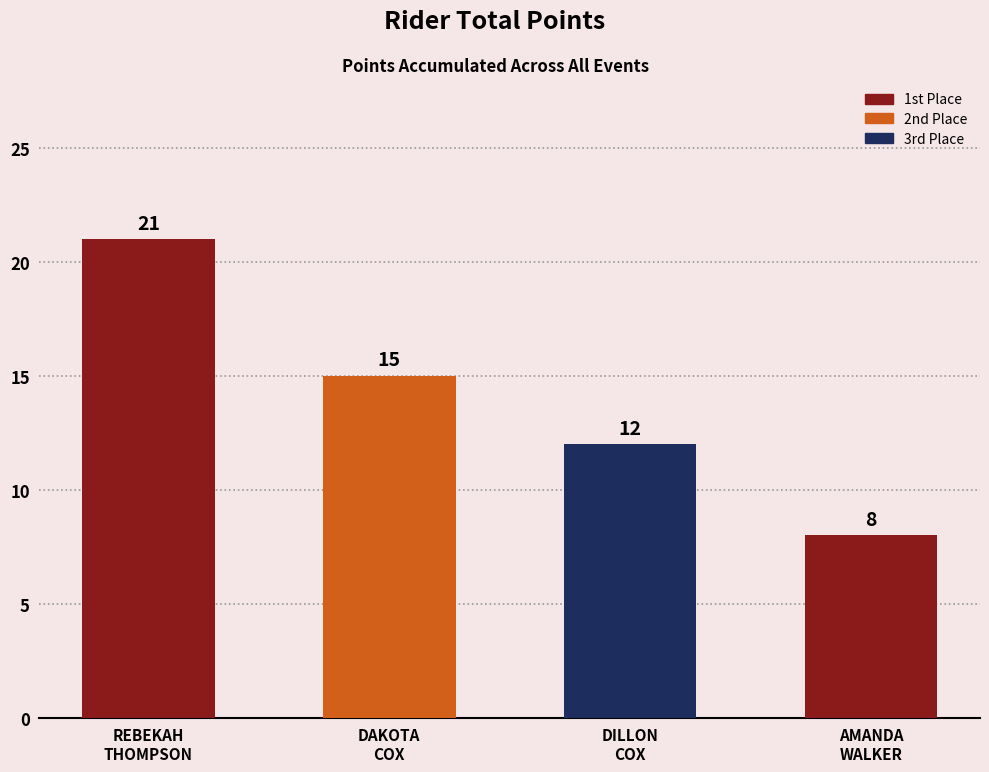

What is the approximate value at DILLON
COX?

12